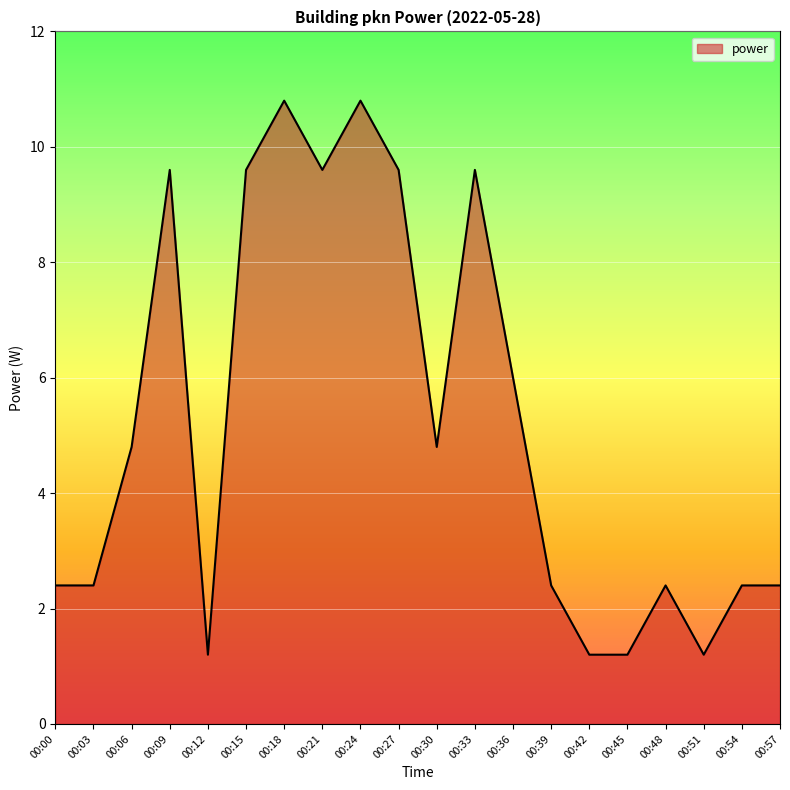

What is the minimum value shown in the chart?

1.2